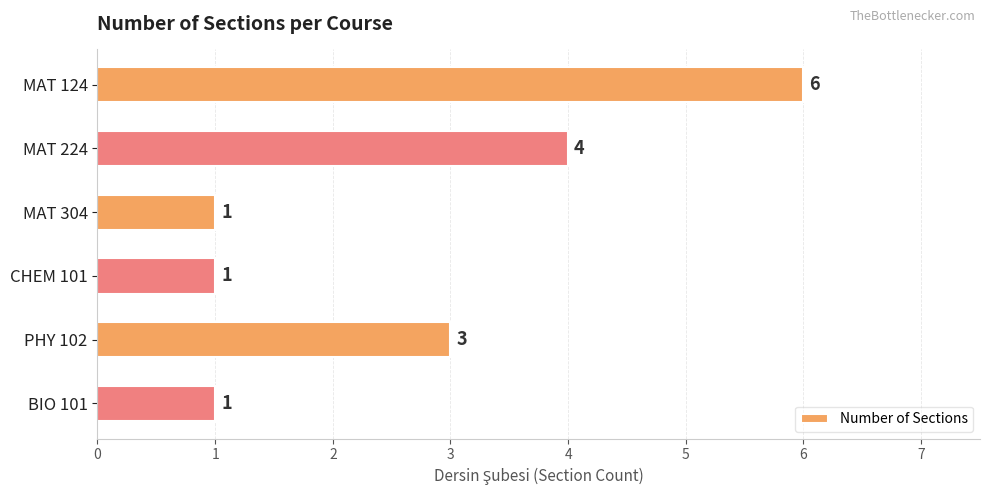

What is the change in value from MAT 224 to BIO 101?

-3